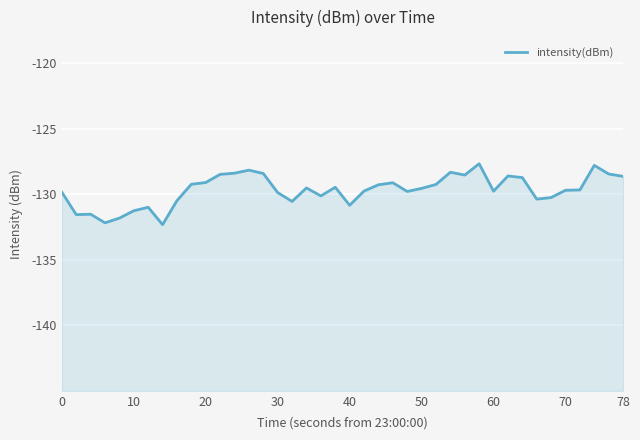

How many points are lower than both their immediate neighbors (excluding endpoints)?

10